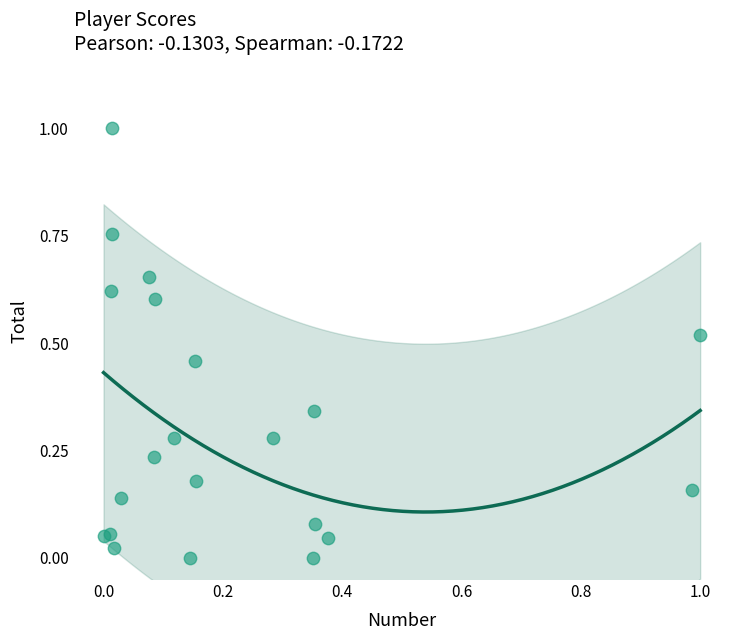

What is the range of Y values (max minus min)?

1.0